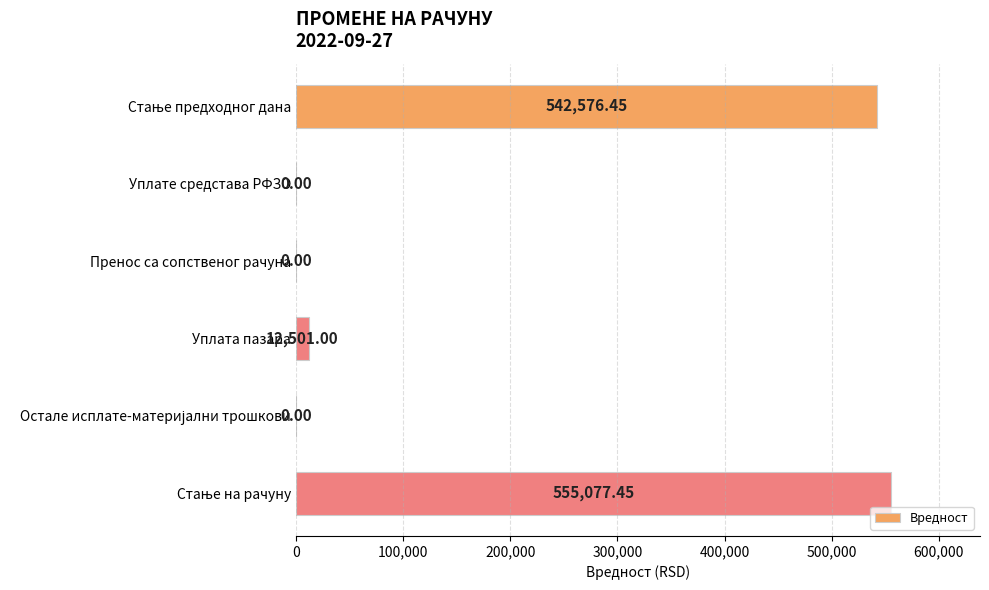

What is the change in value from Уплате средстава РФЗО to Уплата пазара?

+12501.0